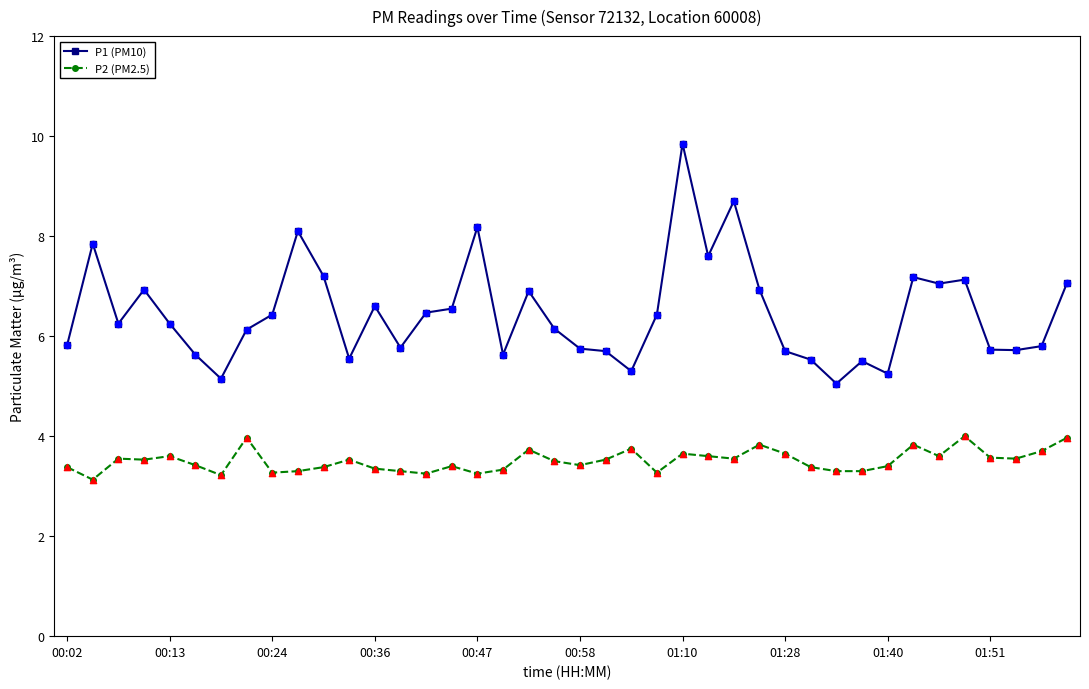

Which series has the largest range (max minus min)?

P1 (PM10)